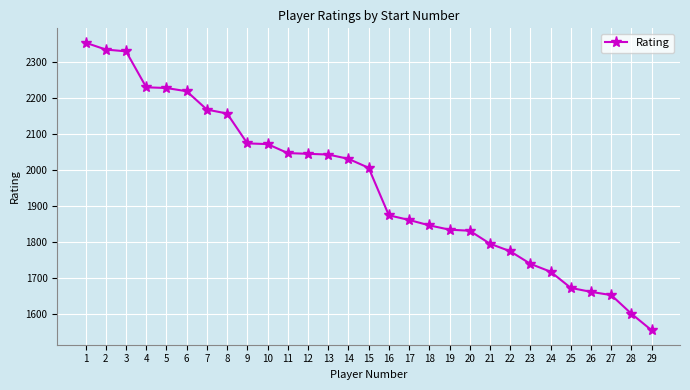

How many lines are shown in the chart?

1